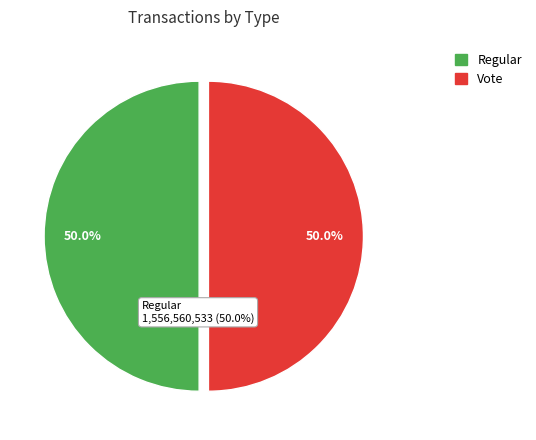

To the nearest percent, what is the average slice percentage?

50%